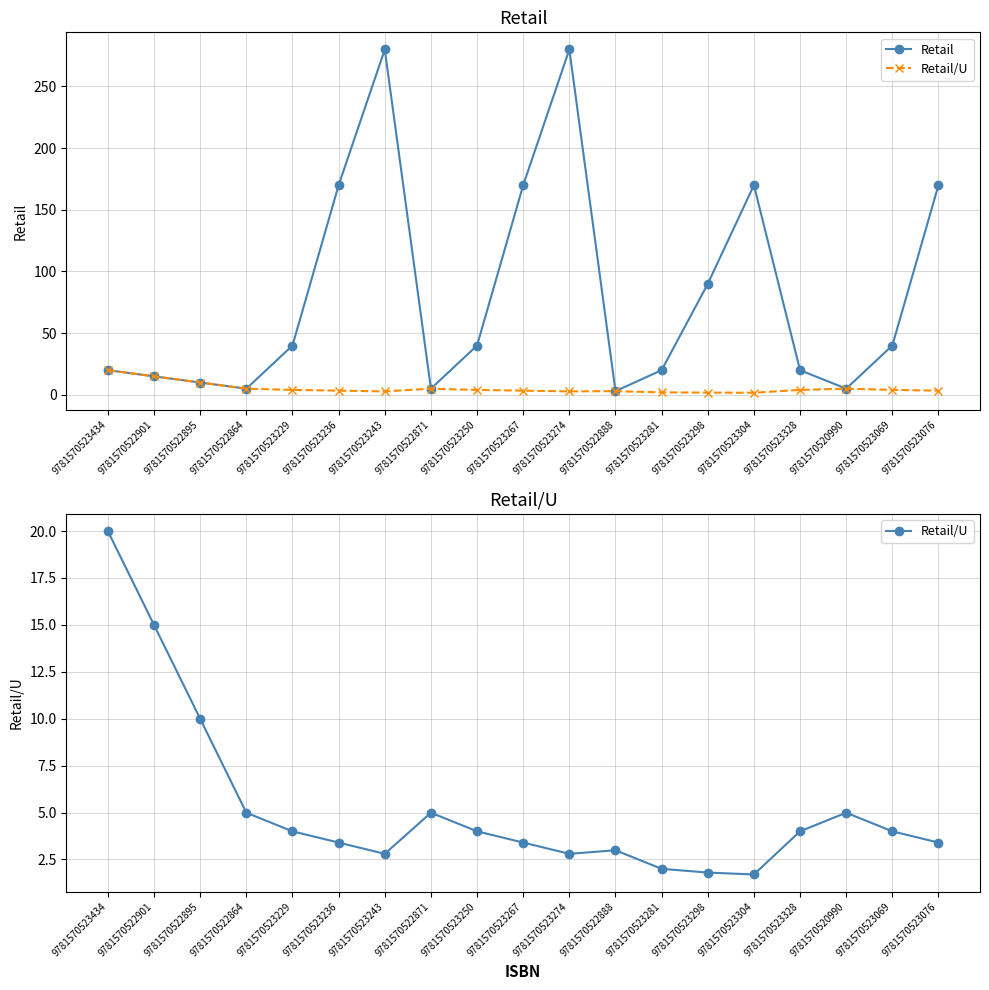

At which category is the sum across all series the highest?

9781570523243